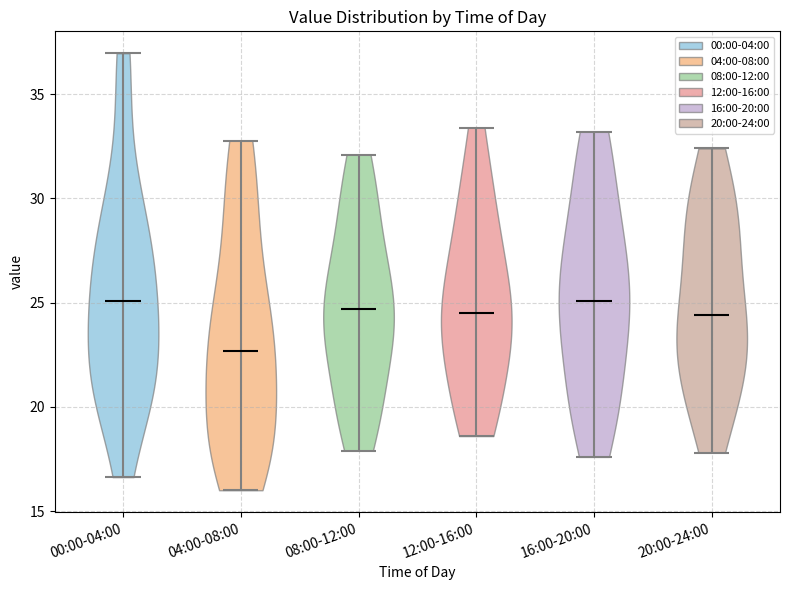

Where does the median line of the violin for 00:00-04:00 sit on the y-axis? The values are not printed on the chart, so give them approximately, as read against the axis.

25.0